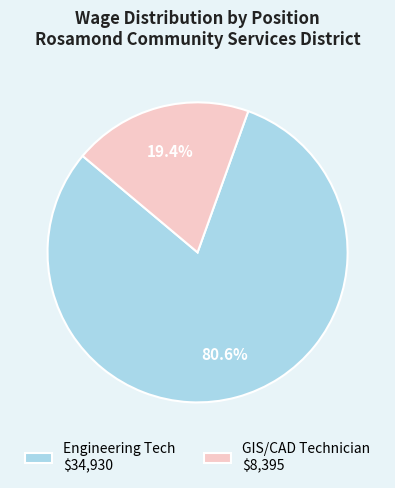

Which category has the biggest portion of the pie?

Engineering Tech